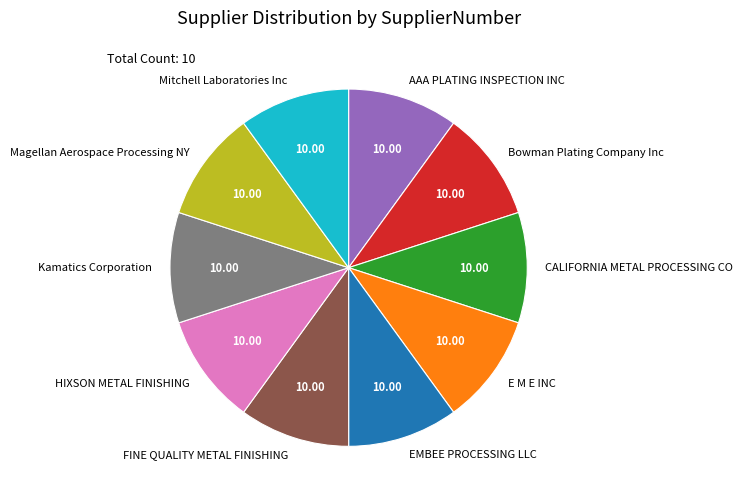

Approximately how many times larger is the value at Kamatics Corporation compared to EMBEE PROCESSING LLC?

1.0